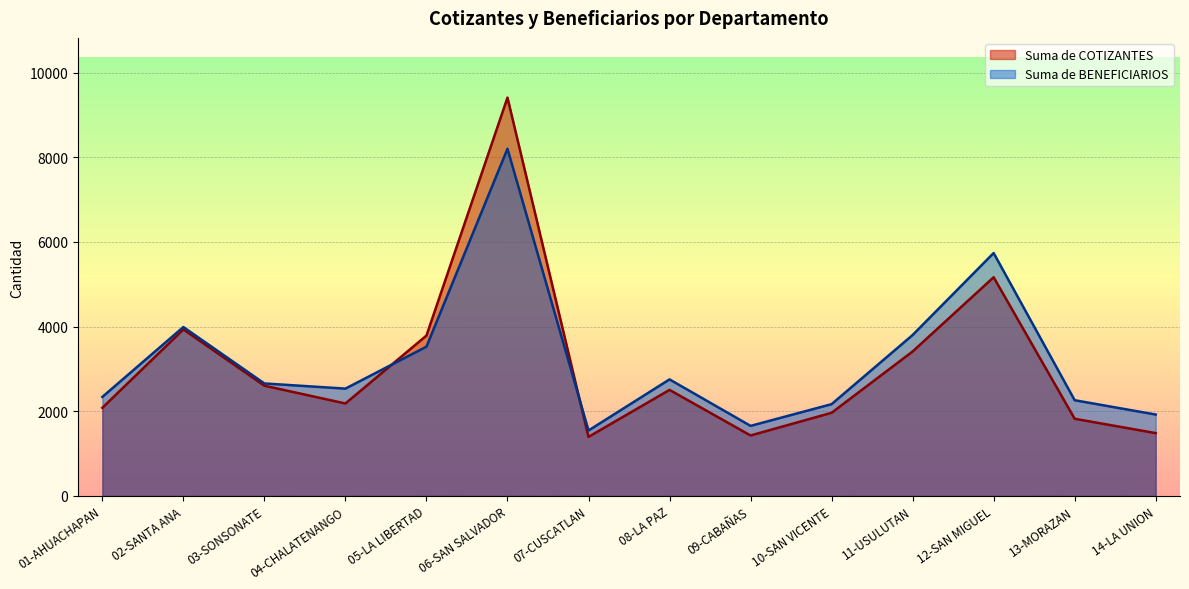

Where does the Suma de COTIZANTES series first go above 2504?

02-SANTA ANA